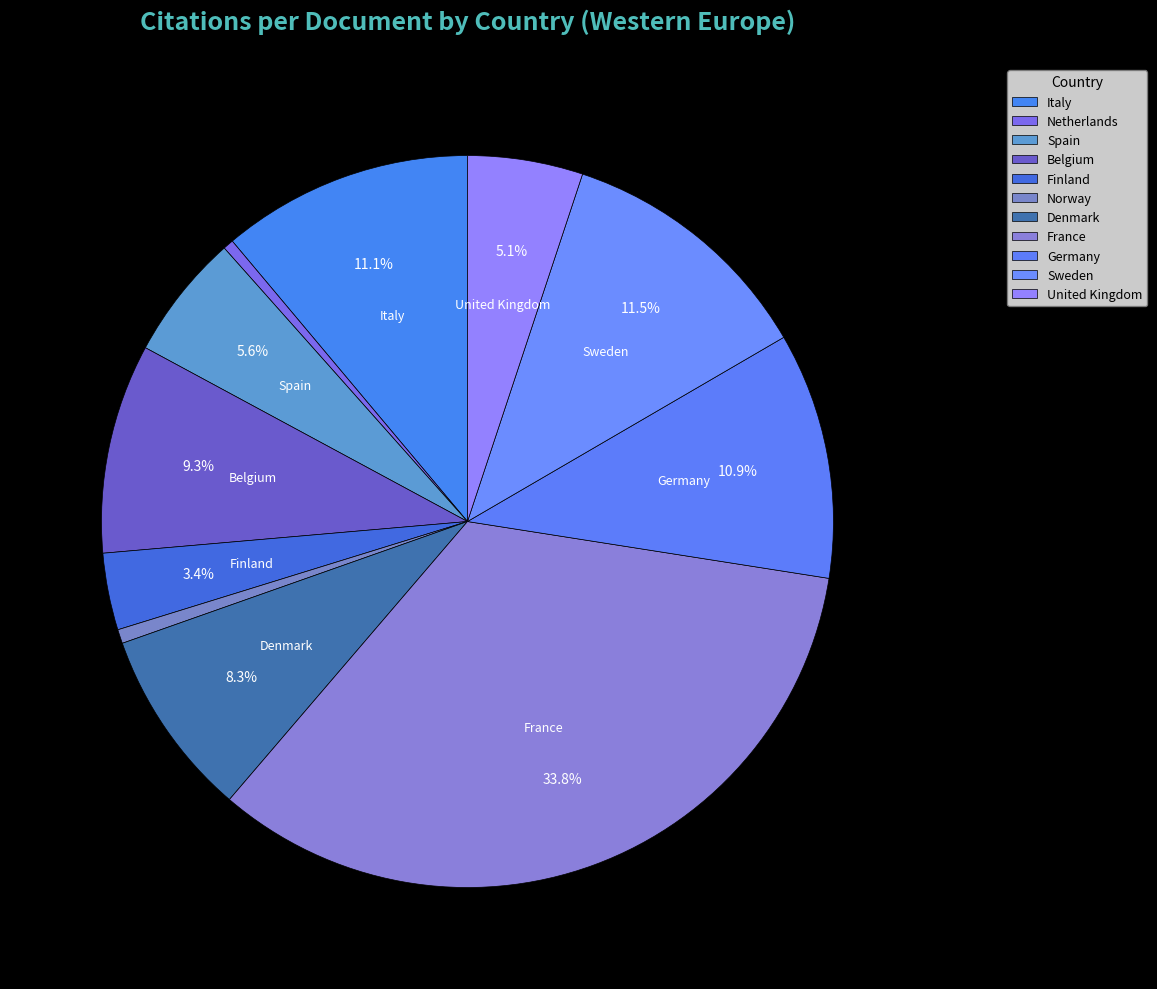

What percentage is the France slice, to the nearest percent?

34%